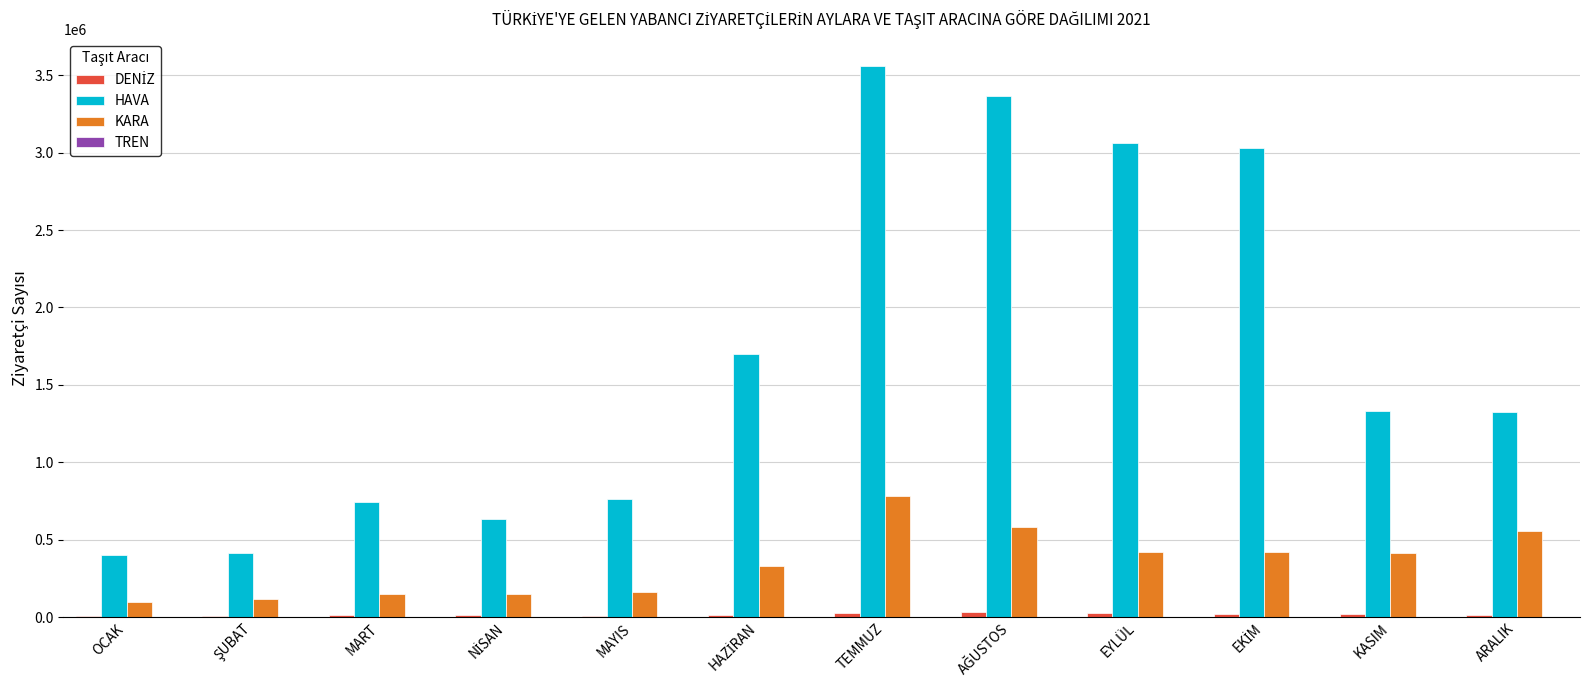

At which category is the sum across all series the highest?

TEMMUZ